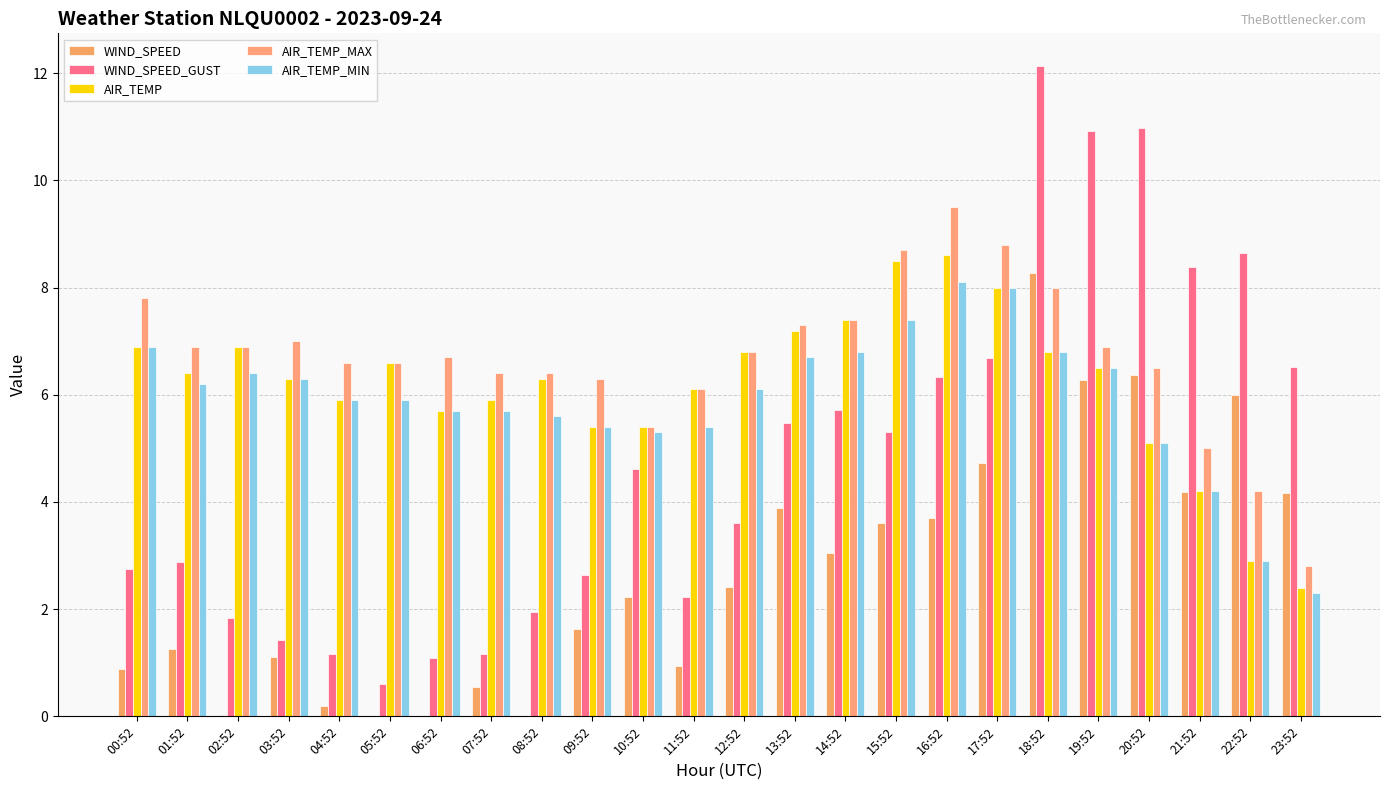

How many distinct data groups are displayed?

5